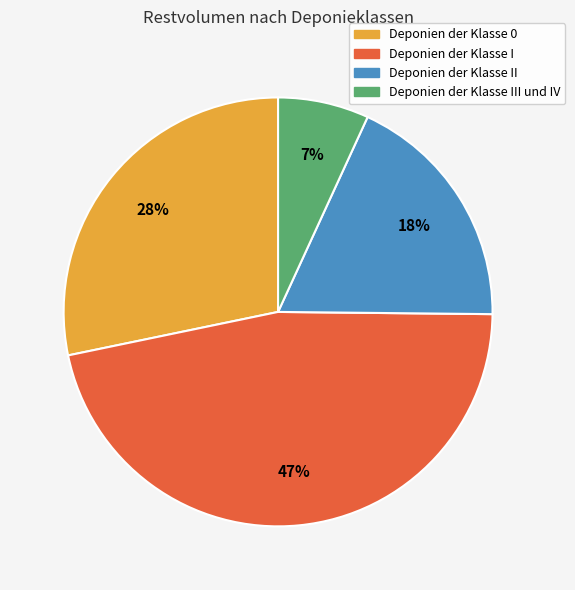

Is there a majority slice in this chart?

No